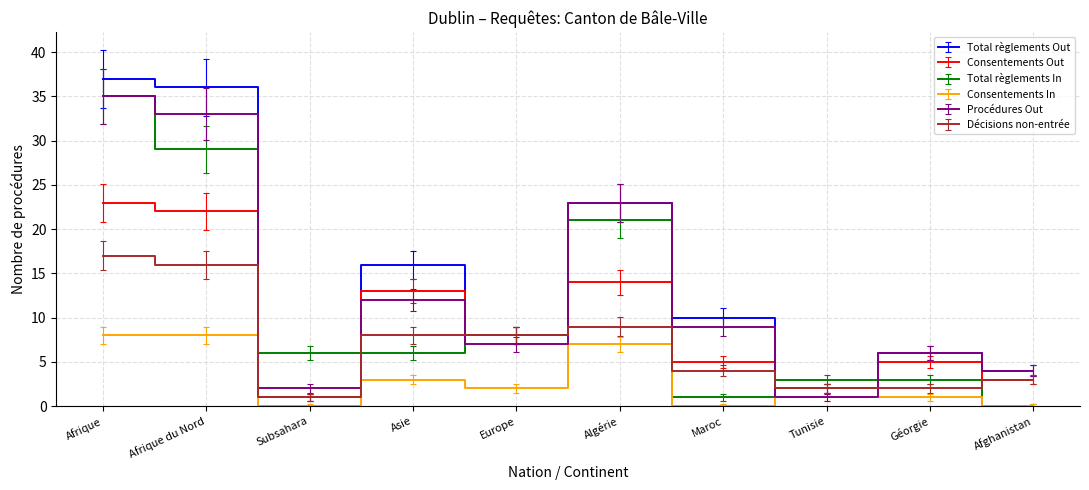

At which label does Décisions non-entrée reach its minimum?

Subsahara